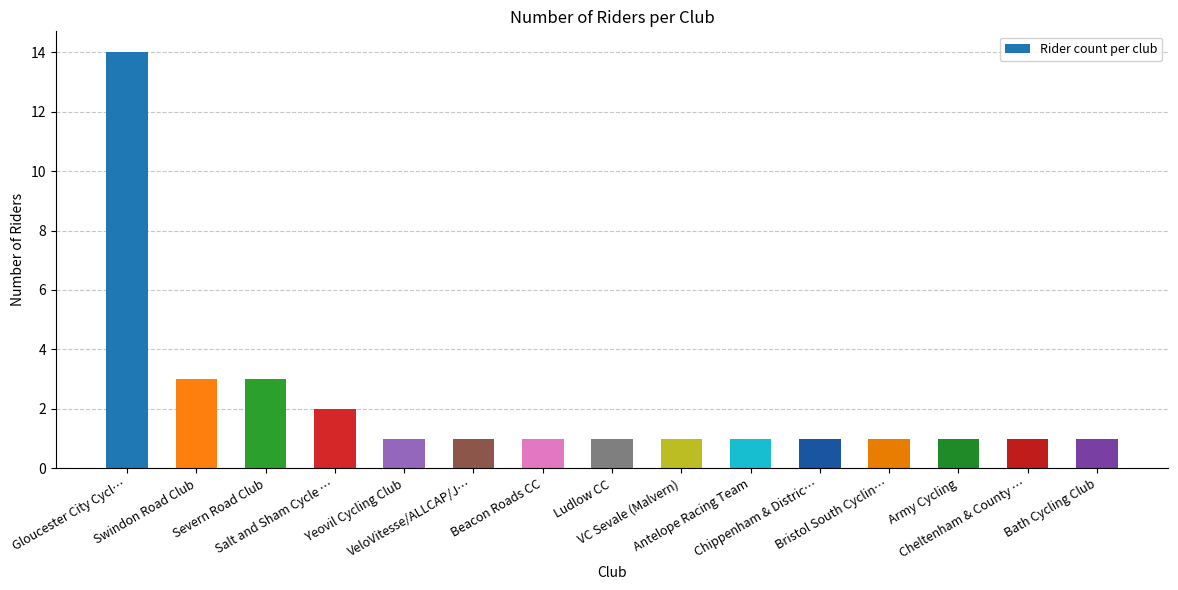

Reading left to right, list all the values displayed in this chart.

Gloucester City Cycl…=14	Swindon Road Club=3	Severn Road Club=3	Salt and Sham Cycle …=2	Yeovil Cycling Club=1	VeloVitesse/ALLCAP/J…=1	Beacon Roads CC=1	Ludlow CC=1	VC Sevale (Malvern)=1	Antelope Racing Team=1	Chippenham & Distric…=1	Bristol South Cyclin…=1	Army Cycling=1	Cheltenham & County …=1	Bath Cycling Club=1